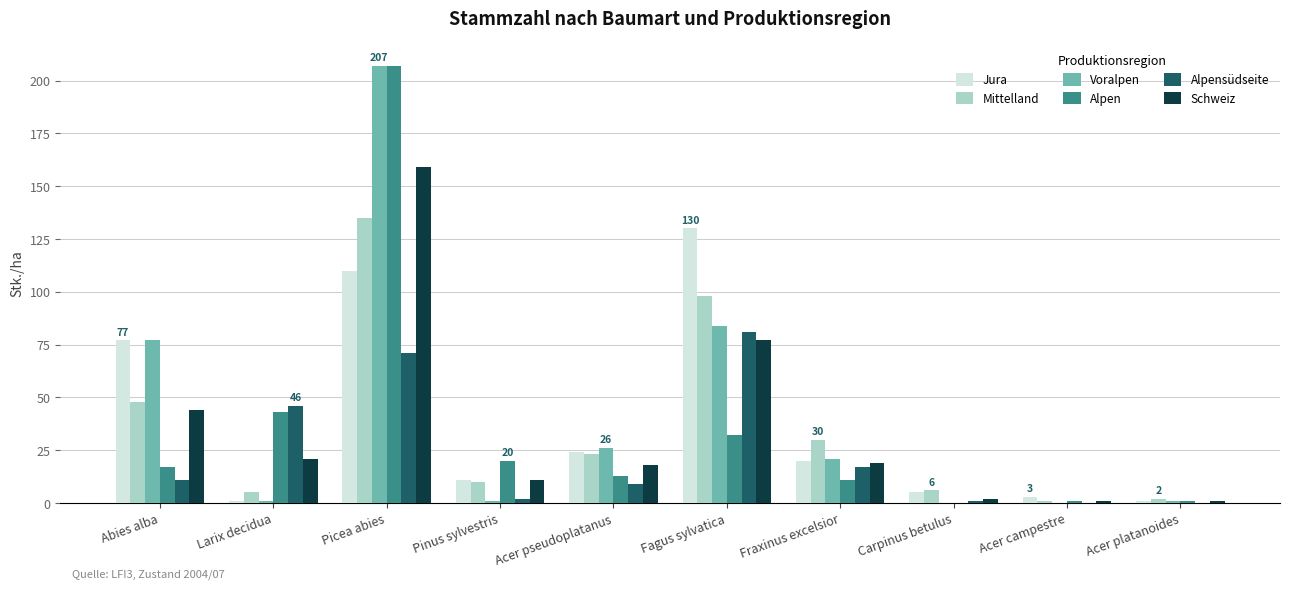

What is the maximum value shown in the chart?

207